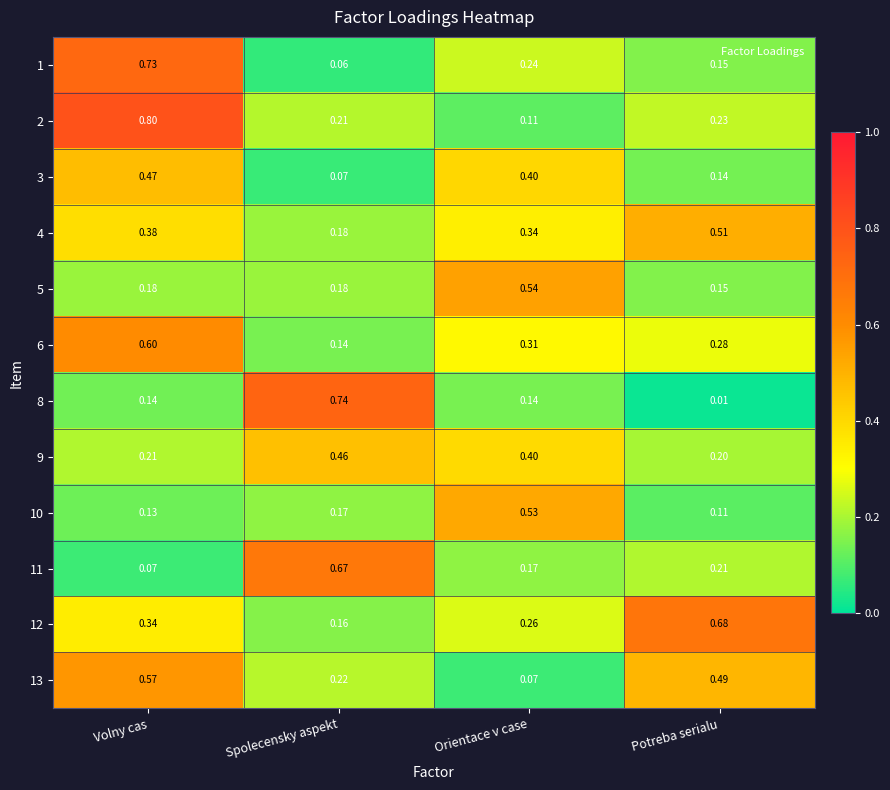

Which label corresponds to the largest value in the chart?

Volny cas